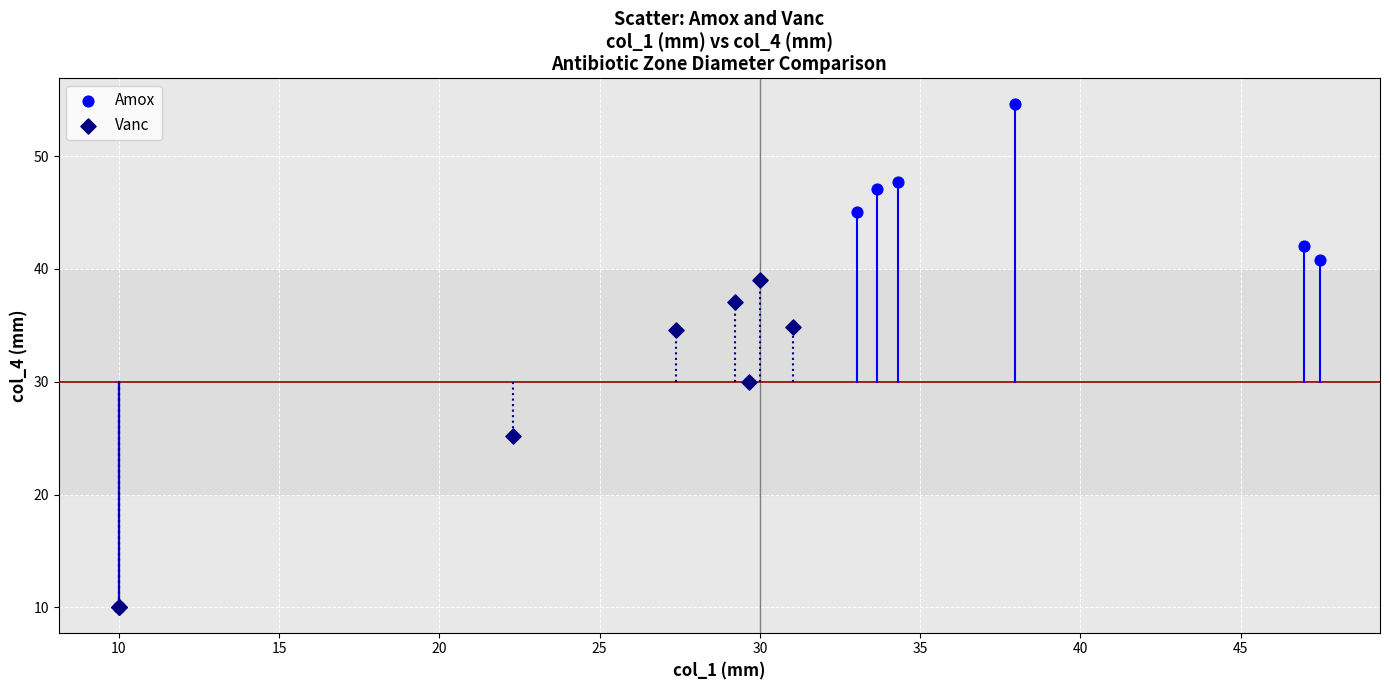

Which series contains the highest Y value?

Amox